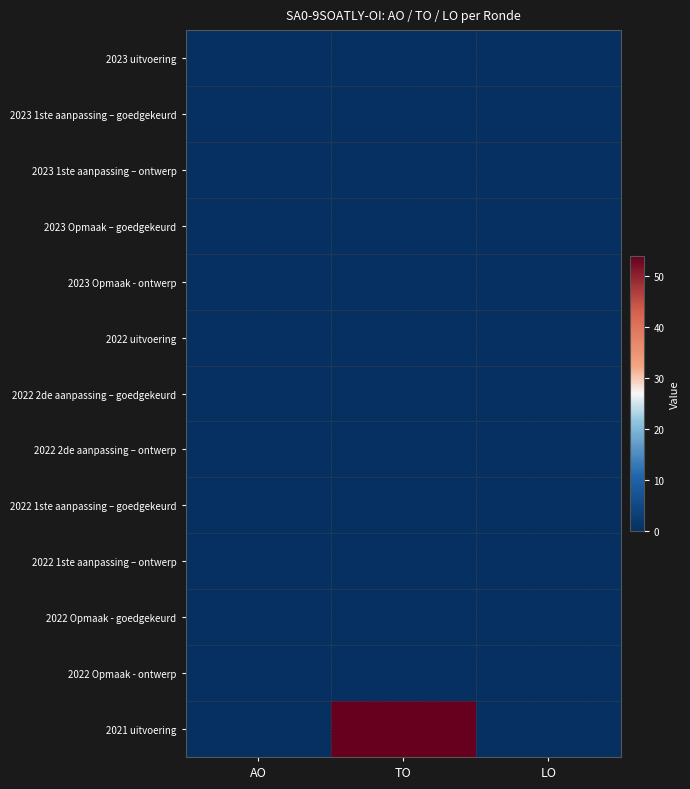

At AO, list the series in order from largest to smallest.

2023 uitvoering, 2023 1ste aanpassing – goedgekeurd, 2023 1ste aanpassing – ontwerp, 2023 Opmaak – goedgekeurd, 2023 Opmaak - ontwerp, 2022 uitvoering, 2022 2de aanpassing – goedgekeurd, 2022 2de aanpassing – ontwerp, 2022 1ste aanpassing – goedgekeurd, 2022 1ste aanpassing – ontwerp, 2022 Opmaak - goedgekeurd, 2022 Opmaak - ontwerp, 2021 uitvoering